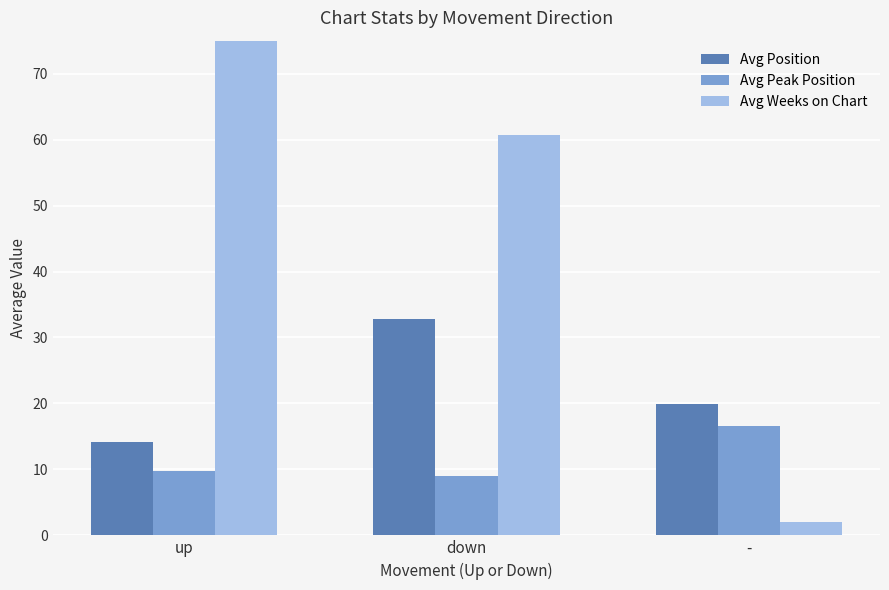

Which series has the widest spread of values?

Avg Weeks on Chart